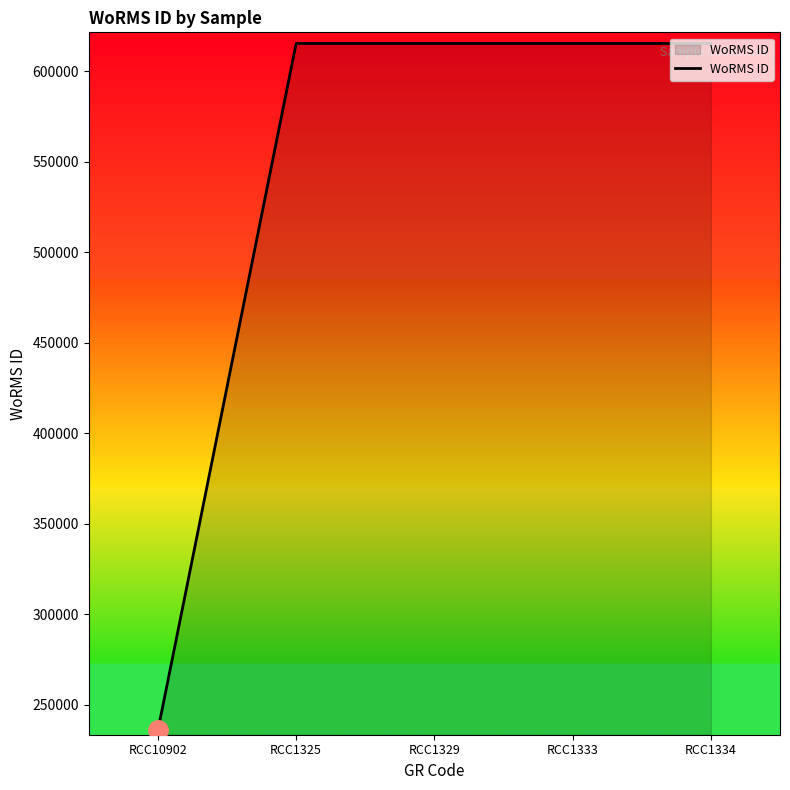

What is the change in value from RCC10902 to RCC1333?

+379572